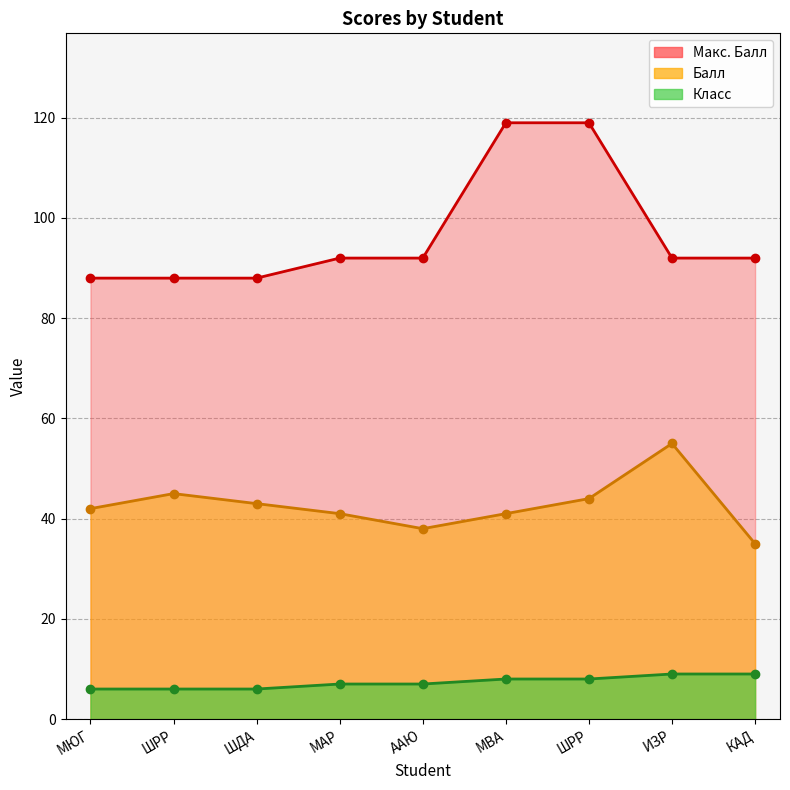

What is the difference between the second highest and second lowest values in the Макс. Балл series?

31